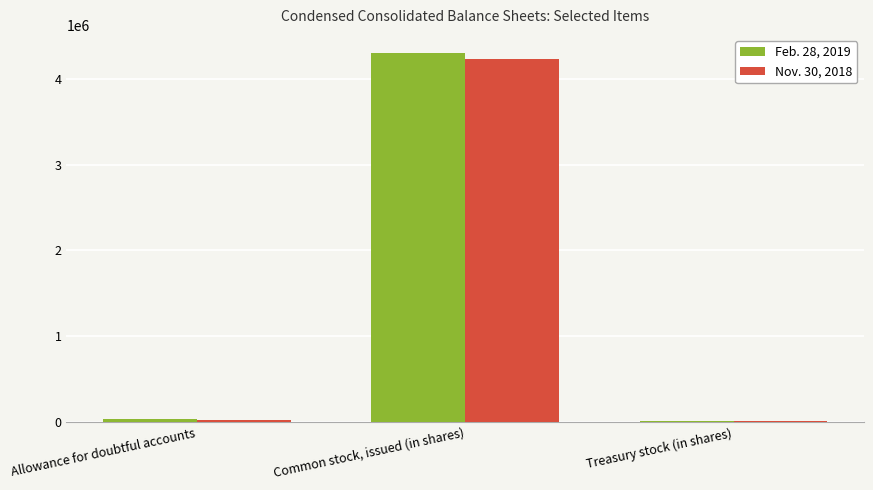

How many series are shown in this chart?

2